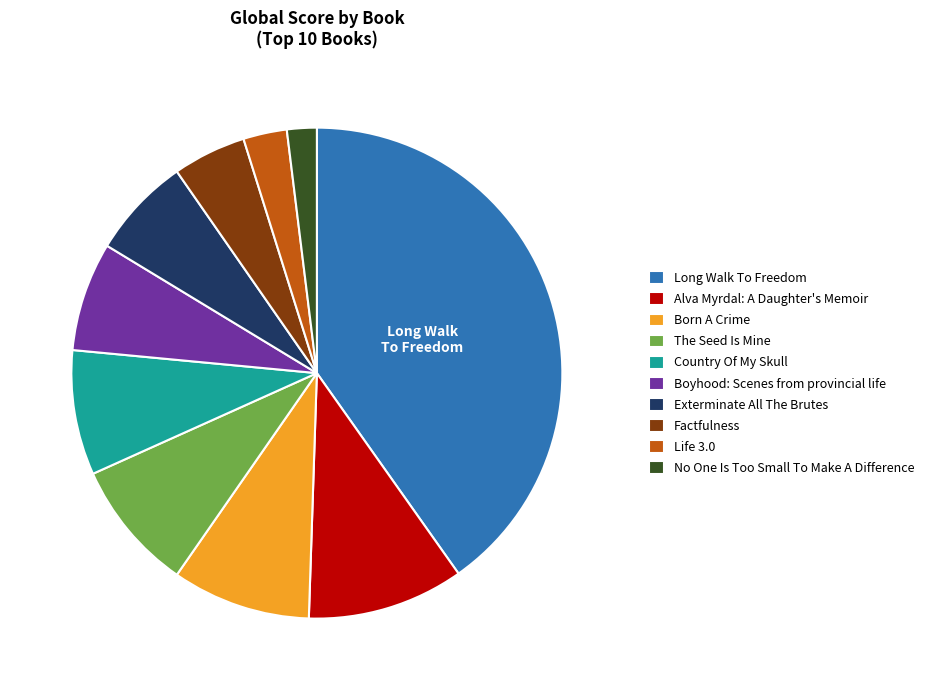

The Born A Crime slice represents 9% of the pie. True or false?

True